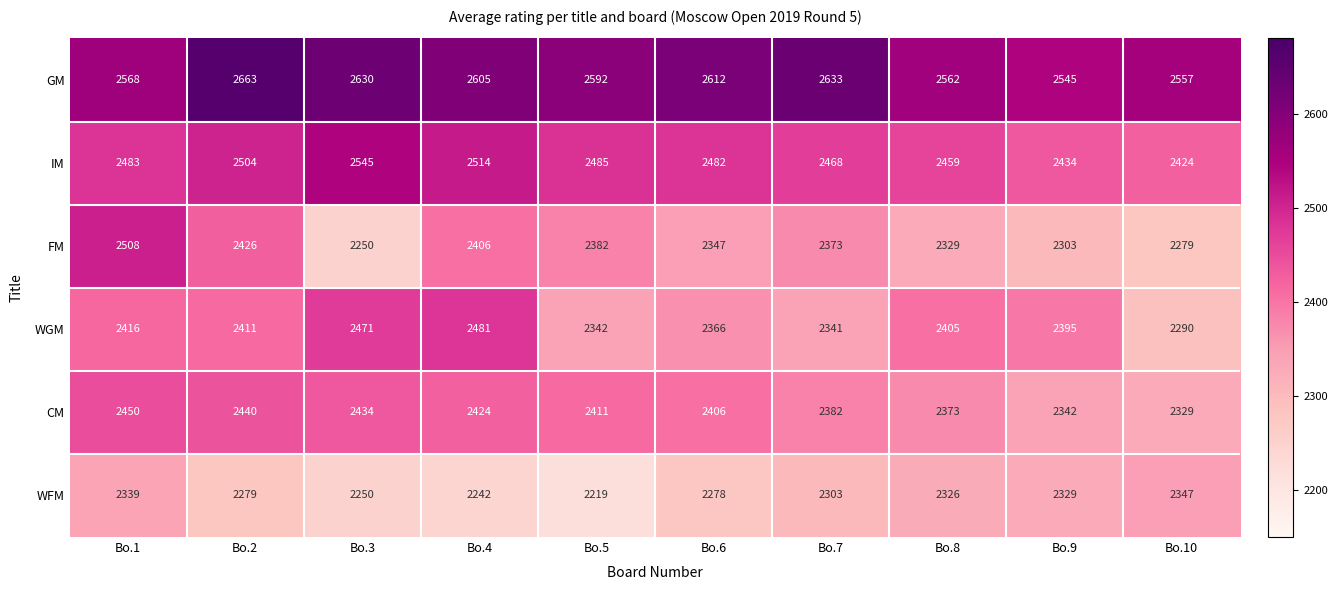

True or false: WFM has a value of 3916 at Bo.10.

False